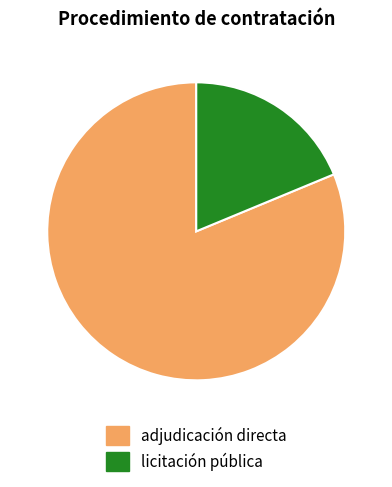

Rank the categories by value from highest to lowest.

adjudicación directa, licitación pública